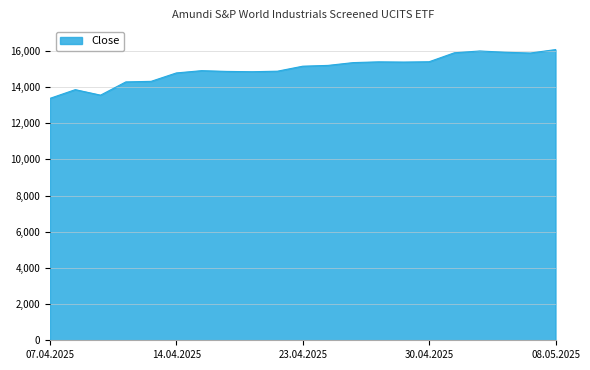

What is the label of the 9th point from the left?

17.04.2025